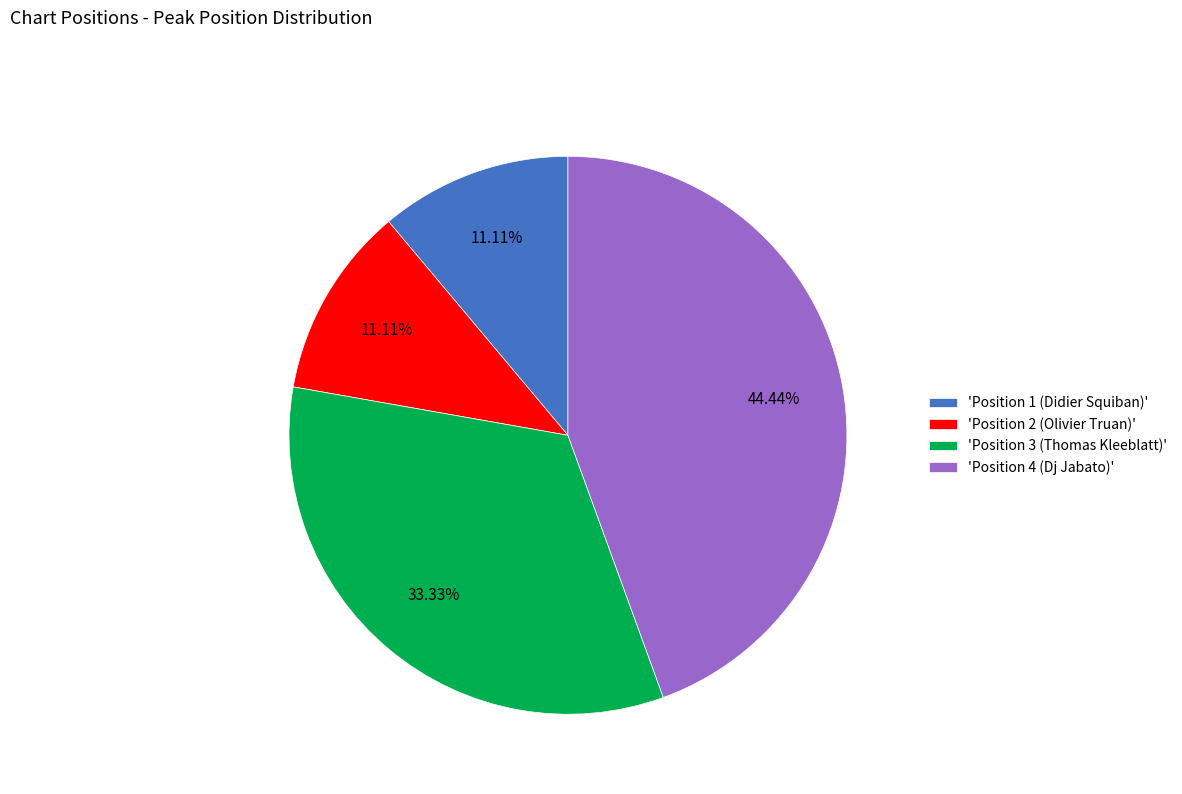

Is the sum of 'Position 2 (Olivier Truan)' and 'Position 3 (Thomas Kleeblatt)' greater than half?

No